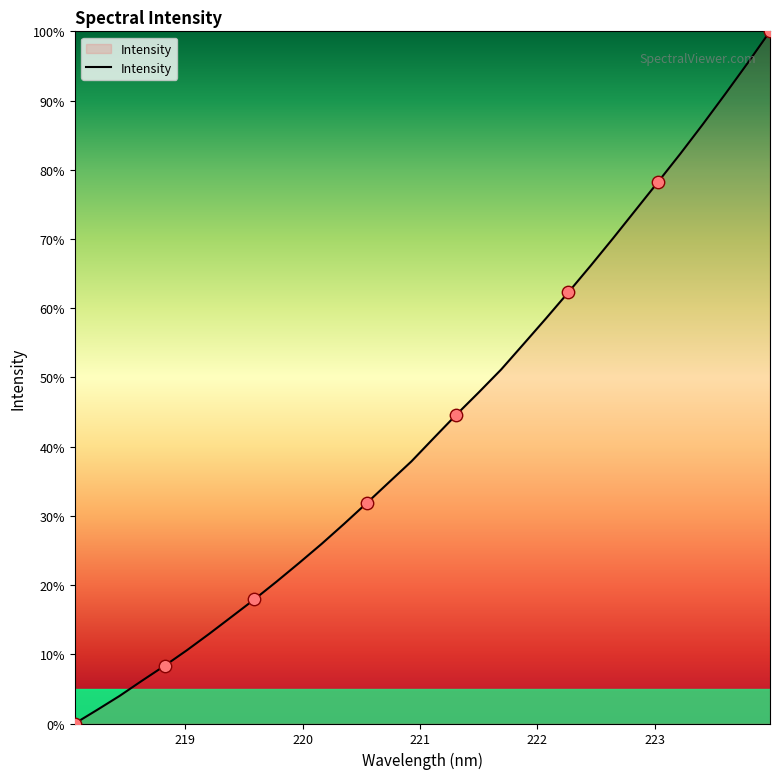

What is the maximum value shown in the chart?

100.0